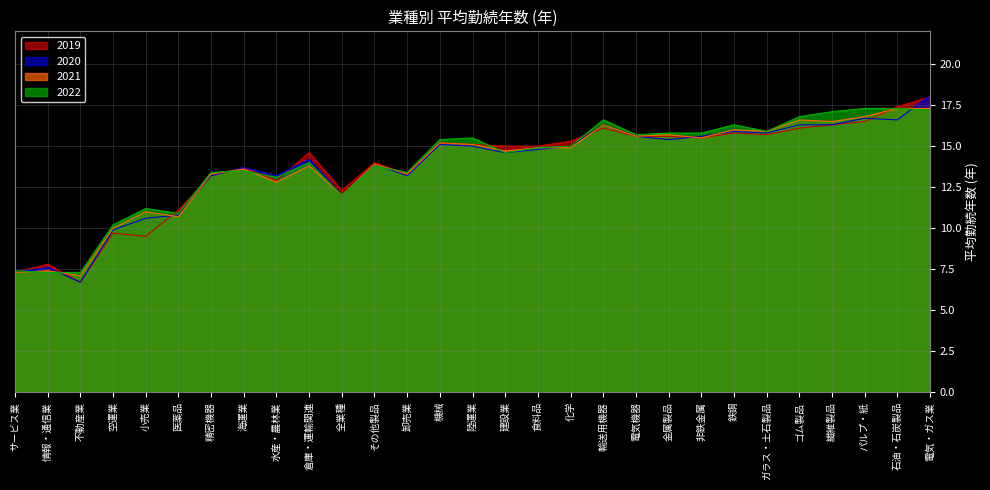

What is the spread (max minus min) of values at 不動産業?

0.6